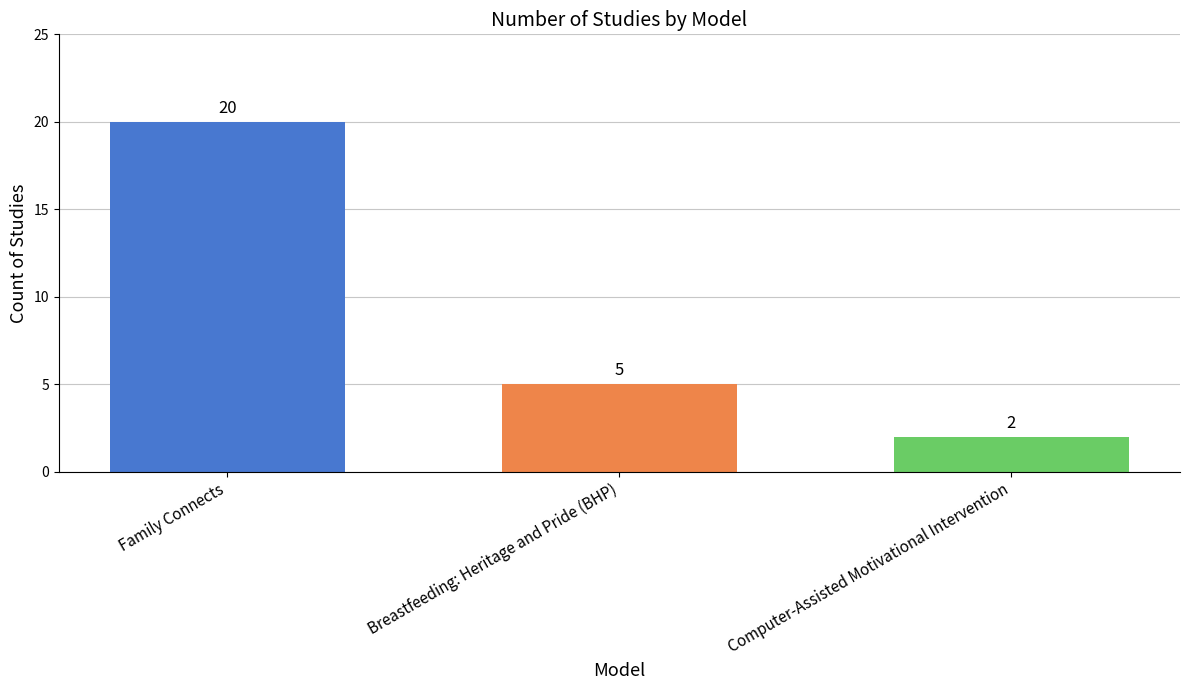

What is the change in value from Family Connects to Breastfeeding: Heritage and Pride (BHP)?

-15